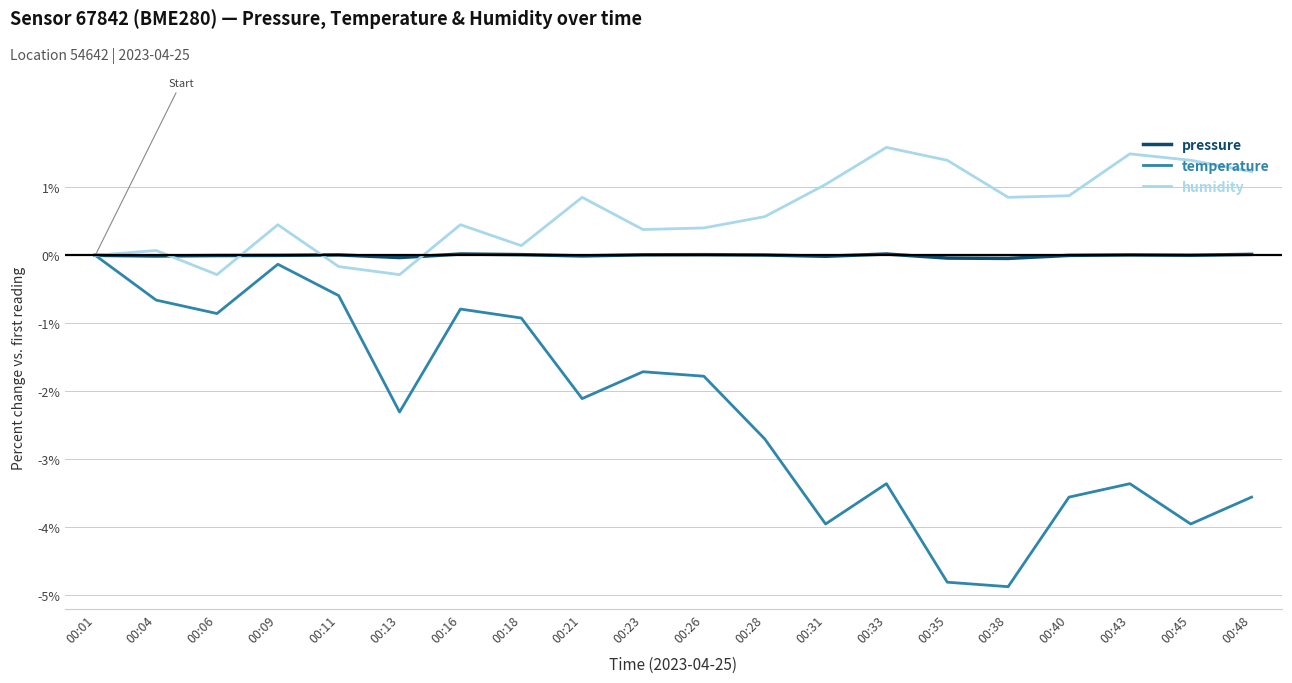

True or false: pressure has more than 2 interior local peaks.

True